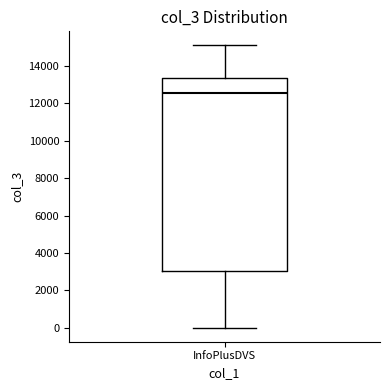

Where is the lower edge of the box for InfoPlusDVS on the y-axis? The values are not printed on the chart, so give them approximately, as read against the axis.

3000